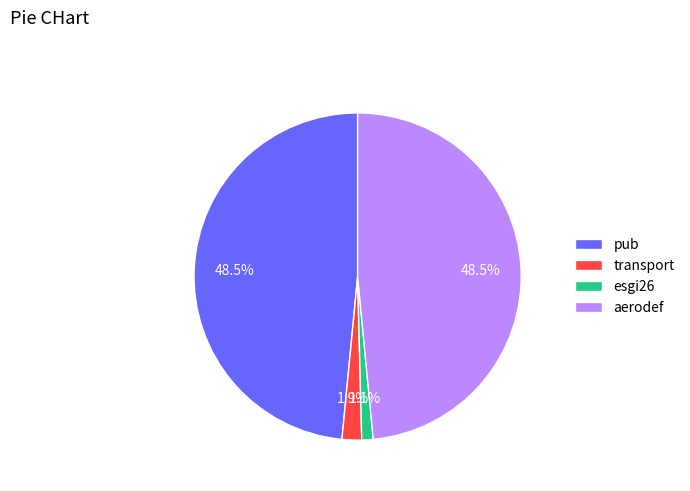

Is there any slice that represents more than half of the pie?

No